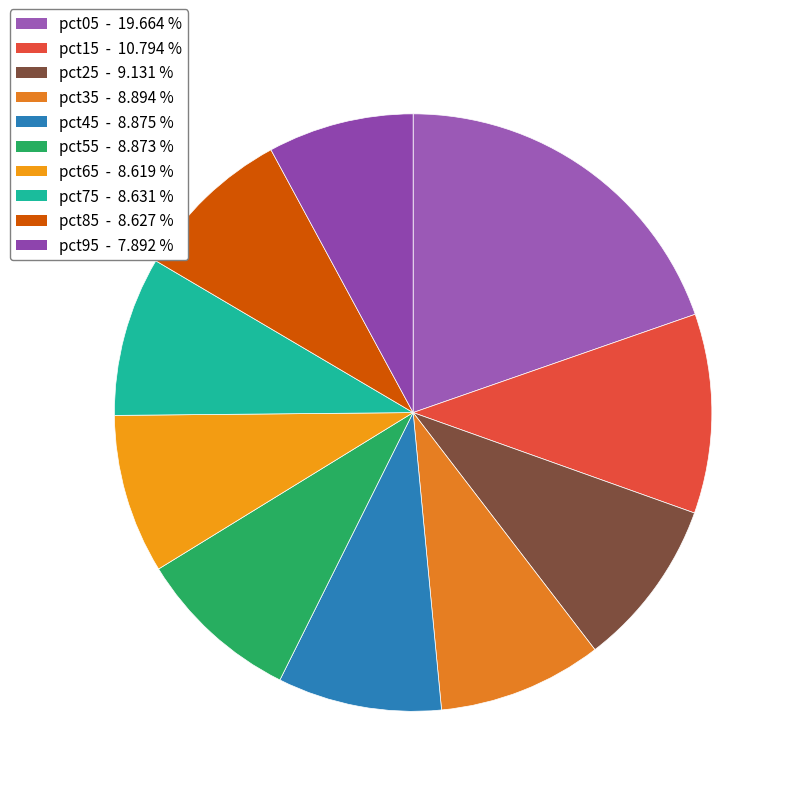

Is the sum of pct65 and pct95 greater than half?

No